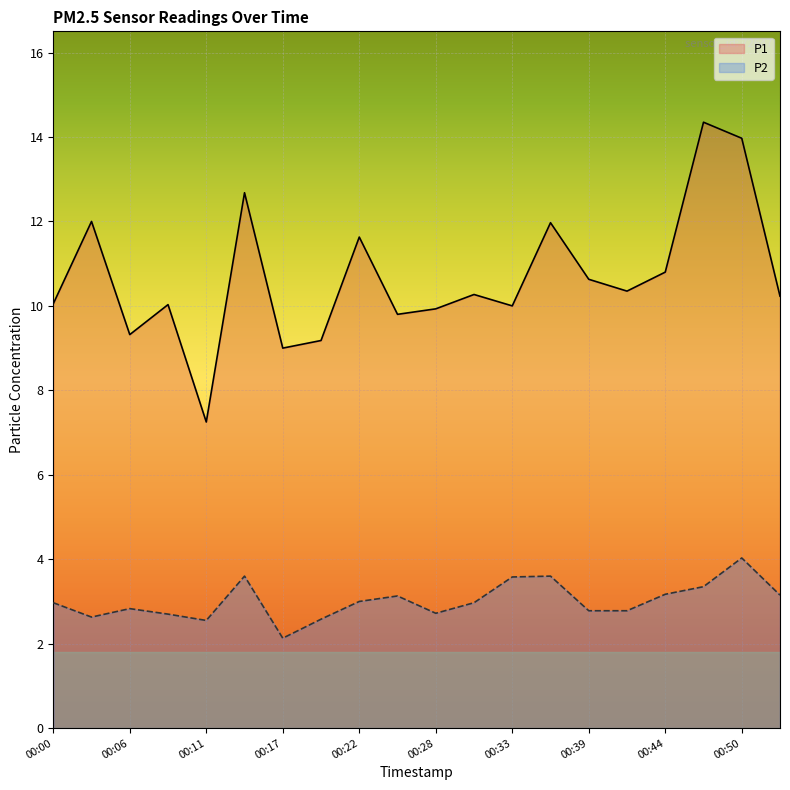

At which label does P1 first exceed 10?

00:00